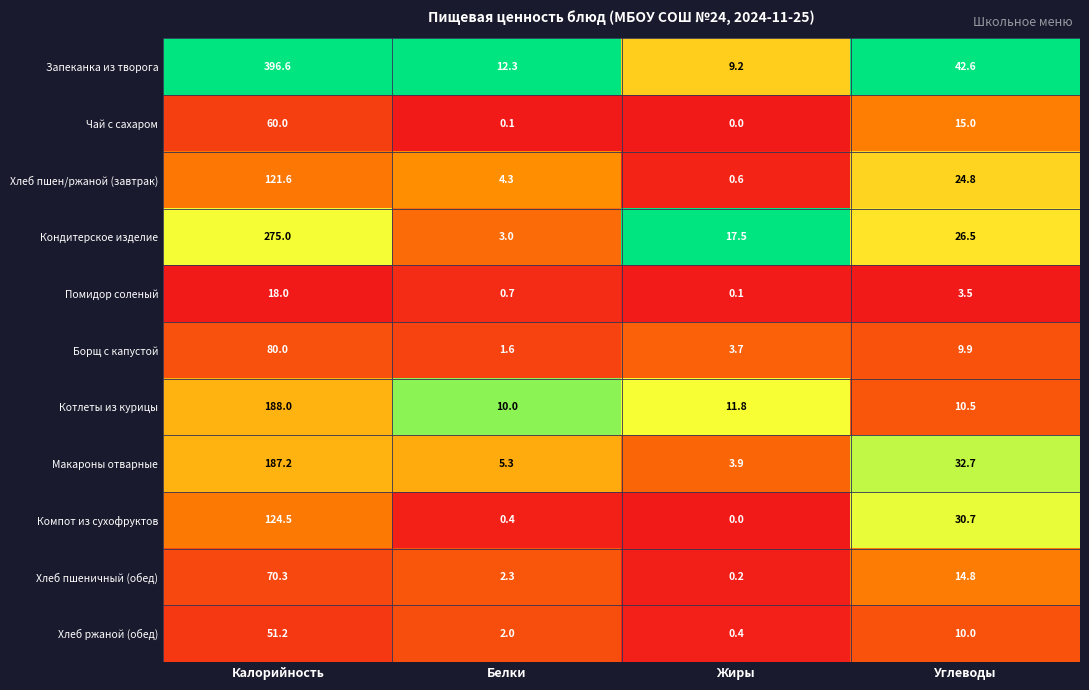

The value of Кондитерское изделие at Жиры is 17.5. True or false?

True